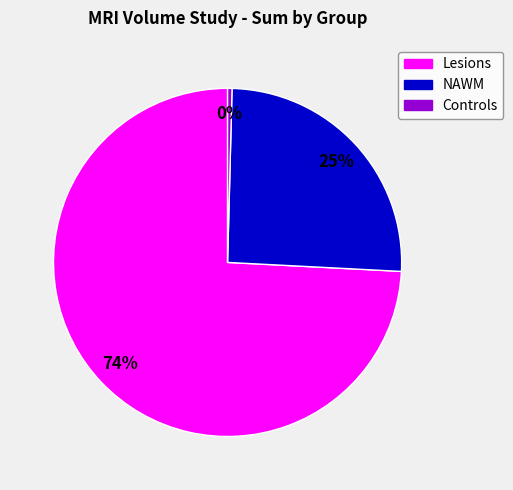

Which category has the biggest portion of the pie?

Lesions